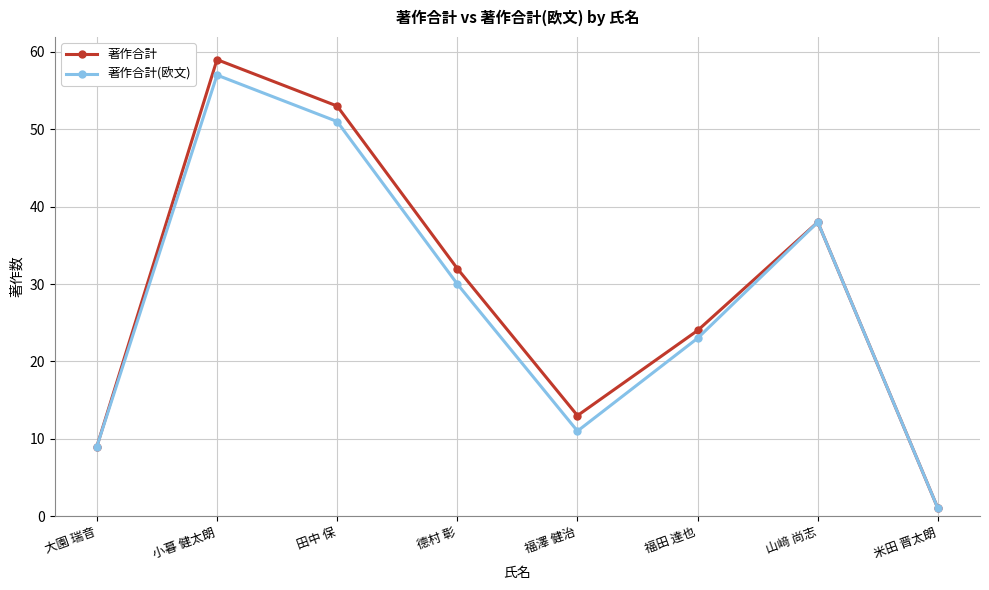

Which category has the lowest value across all series?

米田 晋太朗